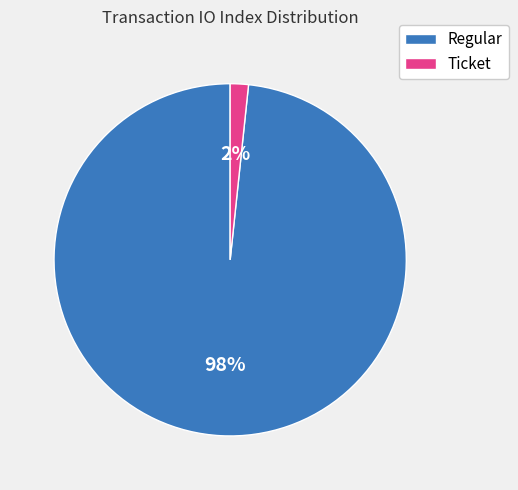

To the nearest percent, what is the average slice percentage?

50%